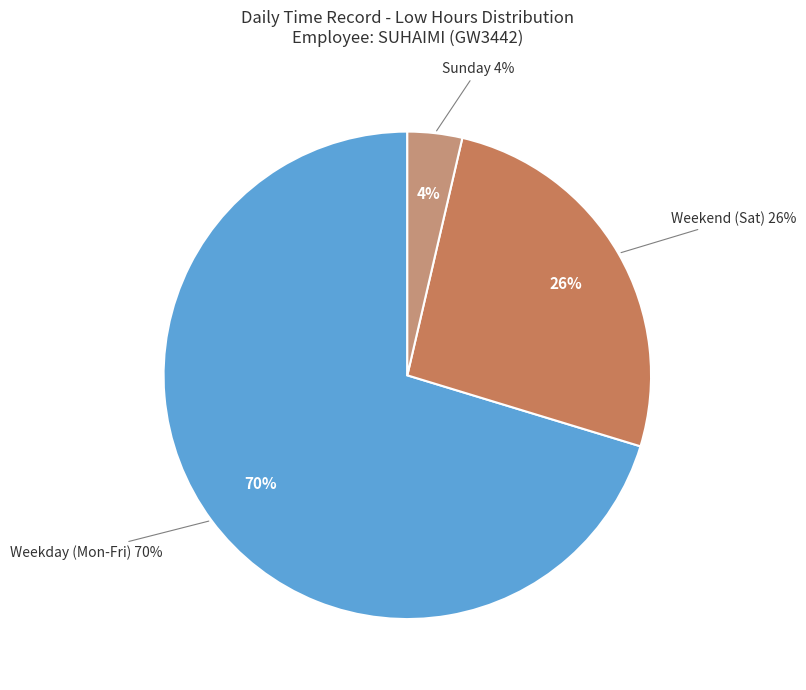

Which category has the smallest portion of the pie?

Sun